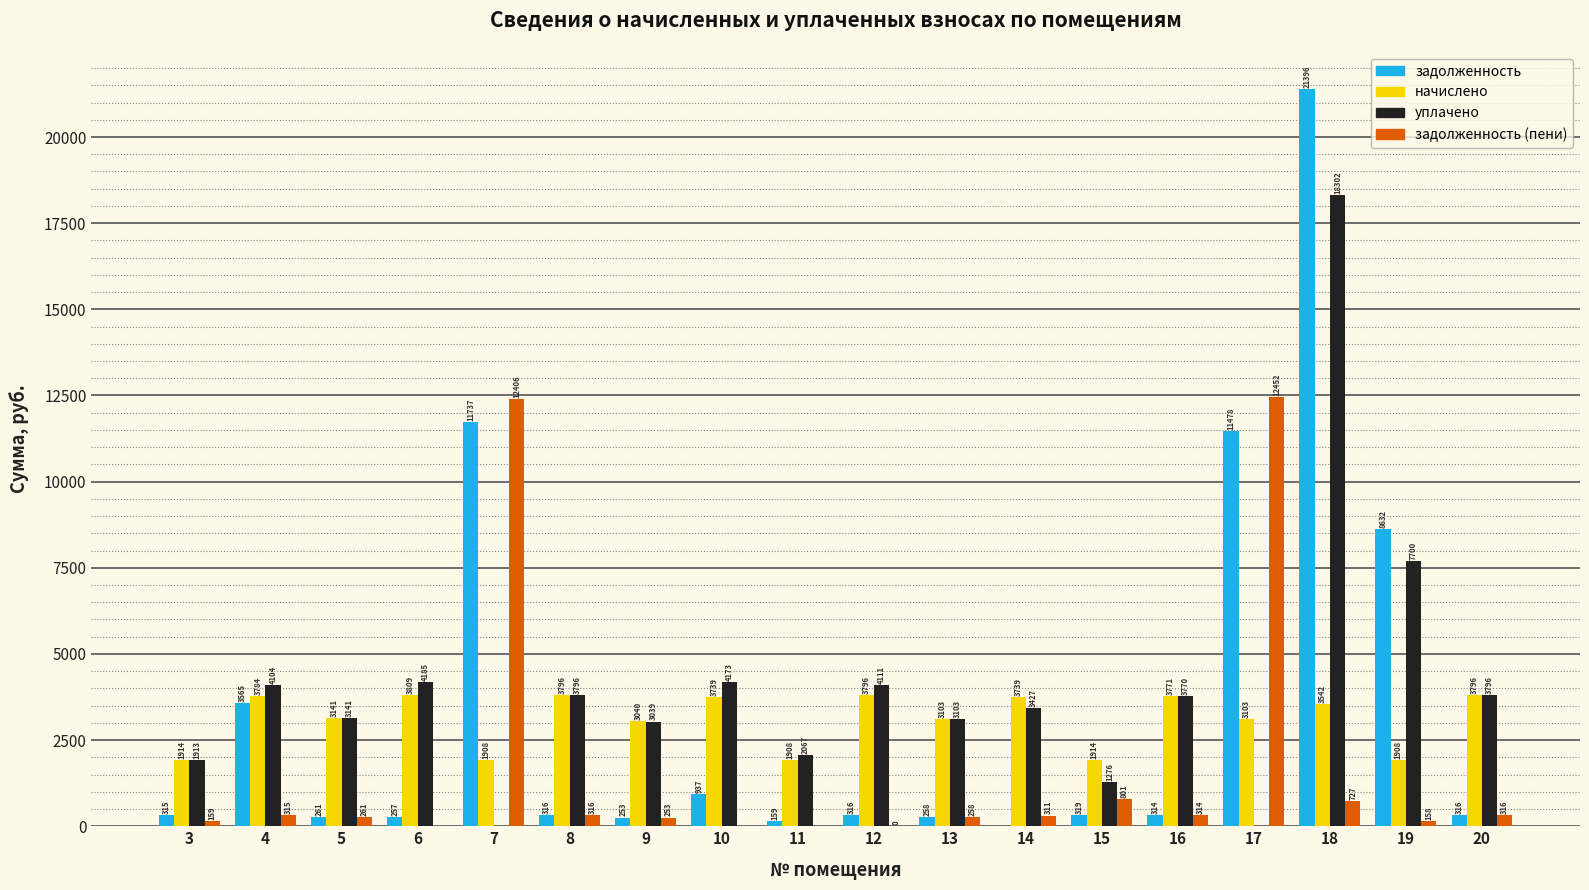

How many data points in начислено are above 3542?

9